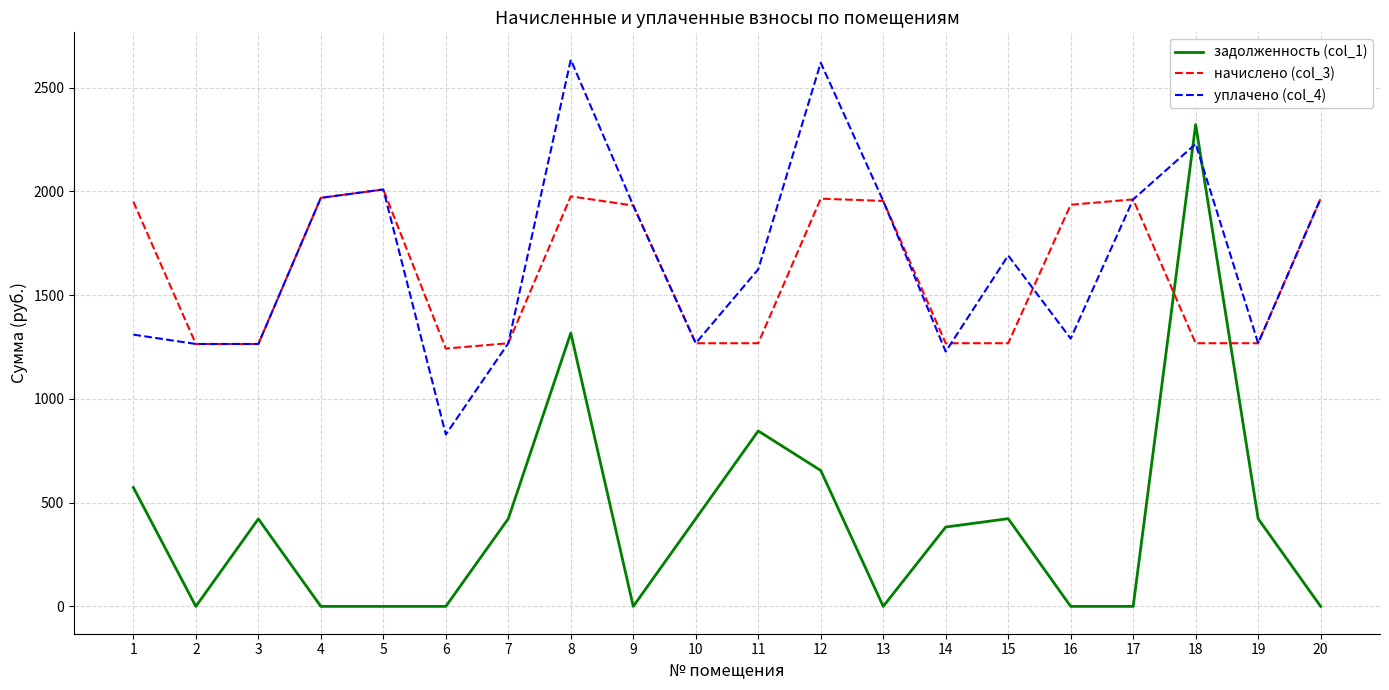

Is it true that начислено (col_3) equals 724.8 at 4?

False